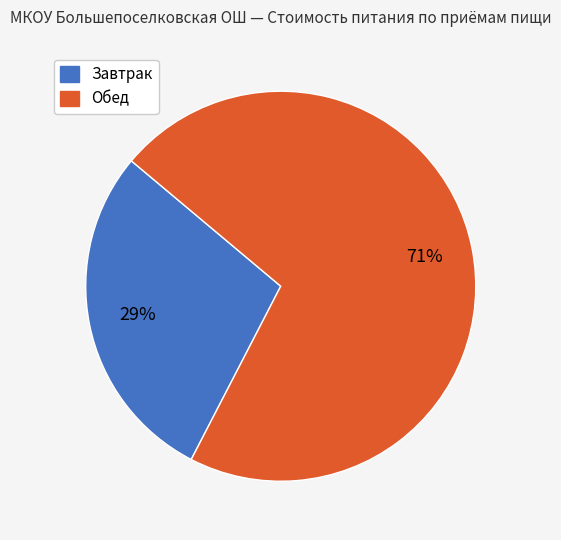

Is it true that Обед is 63% of the pie?

False